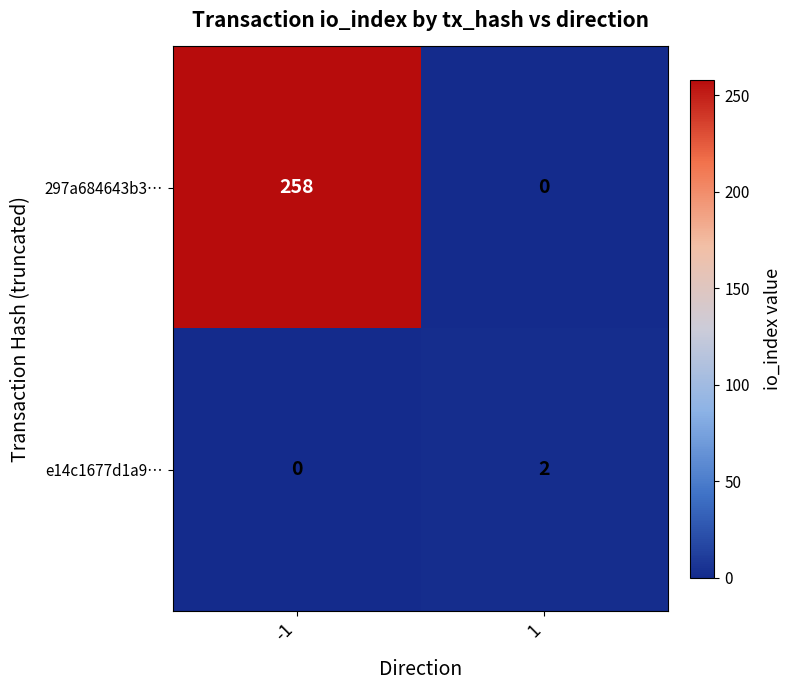

True or false: e14c1677d1a9… has a value of 0 at -1.

True